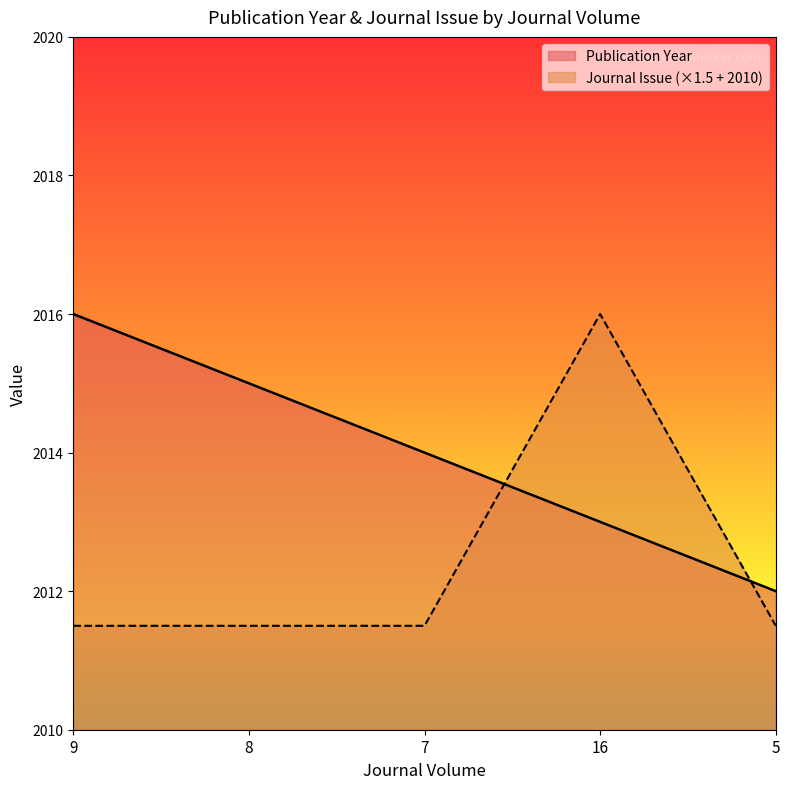

What is the difference between the highest and lowest values at 7?

2.5